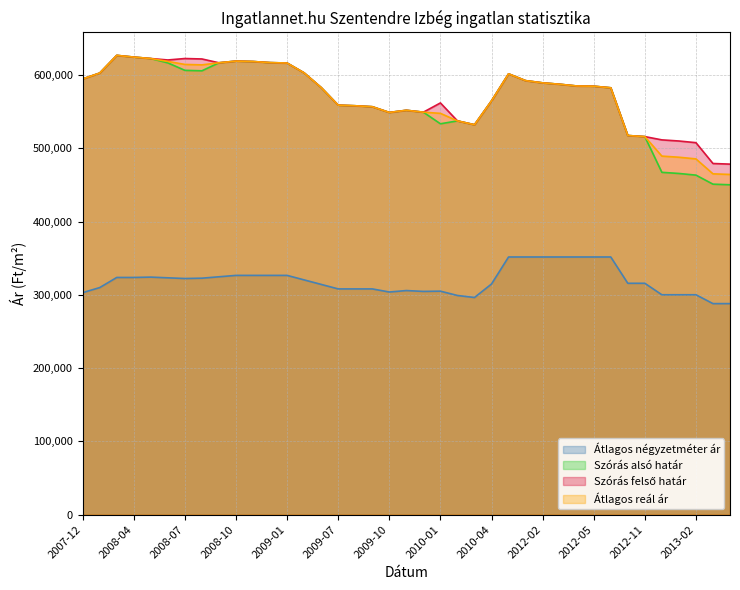

Is it true that Szórás alsó határ equals 1003138 at 2010-04?

False